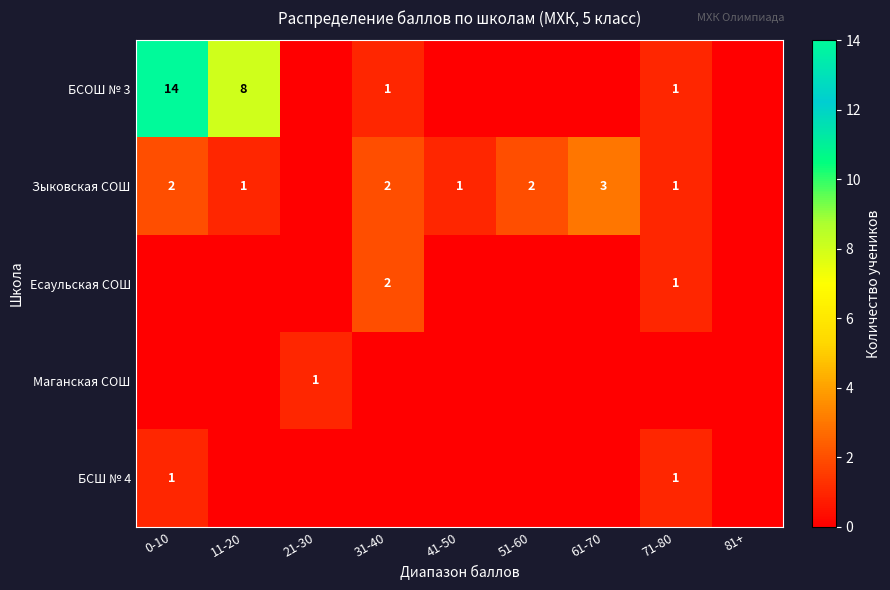

At which category does the chart reach its minimum across all series?

21-30